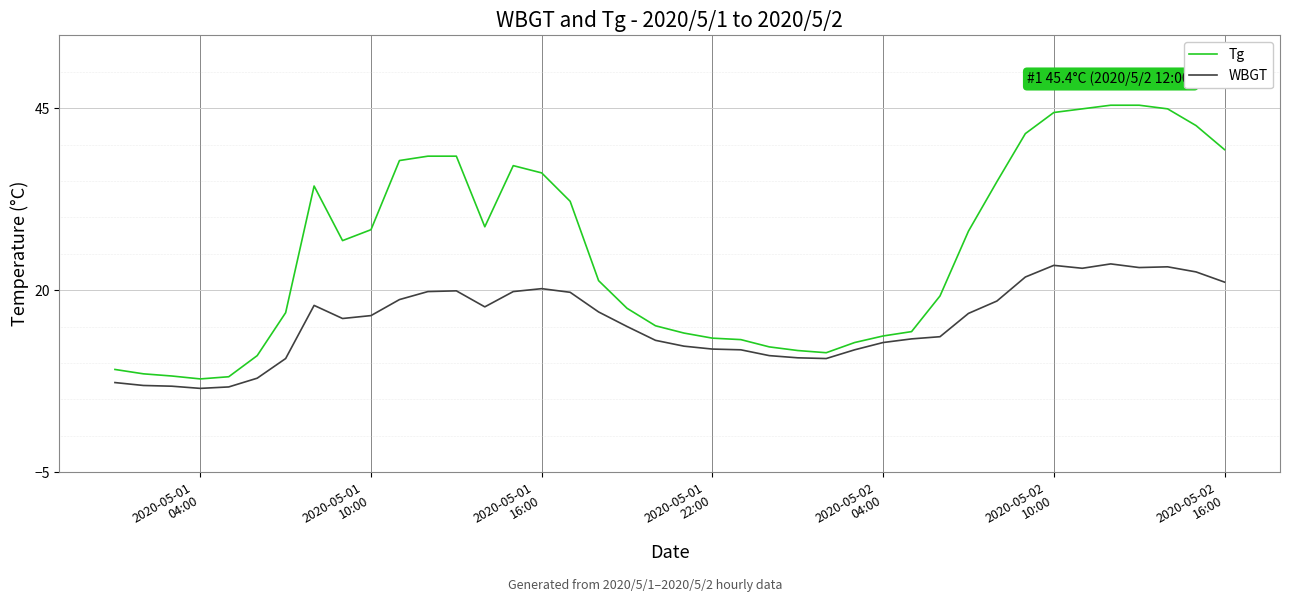

What are all the series names shown in the legend?

Tg, WBGT